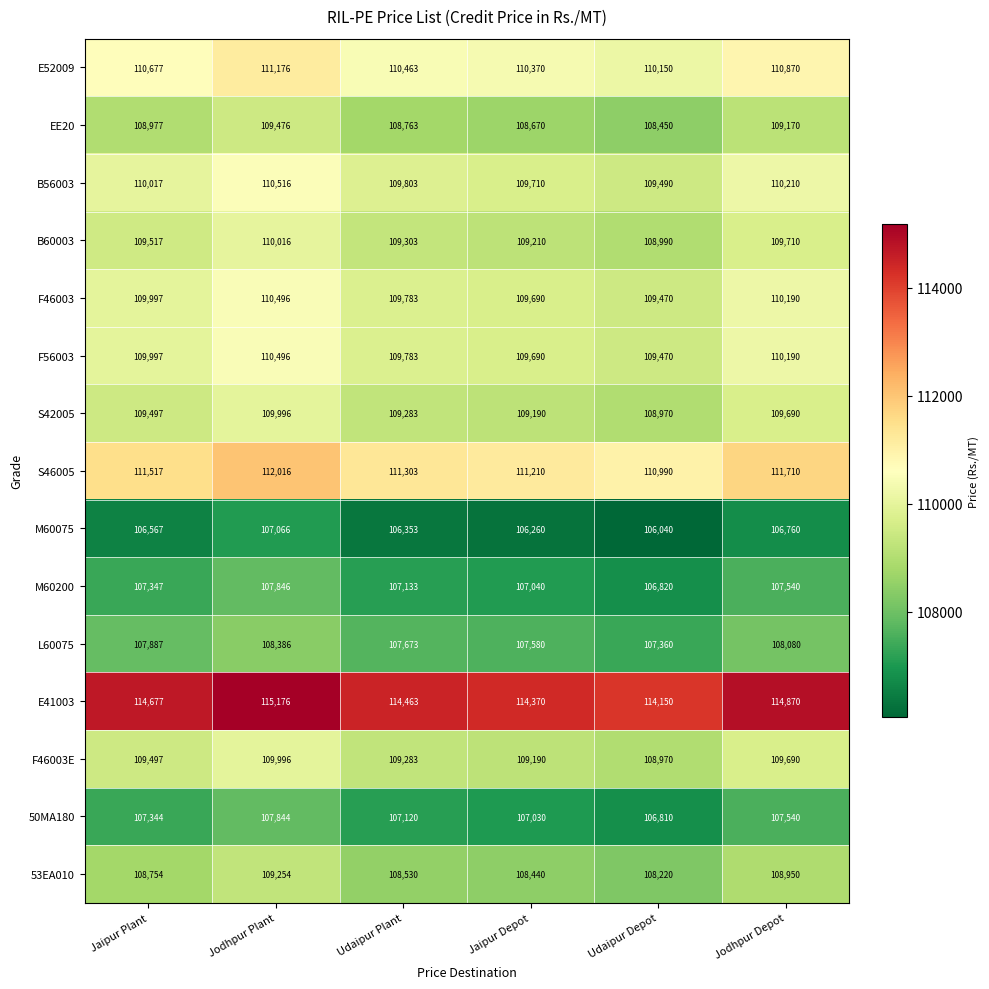

How many data points does each series have?

6